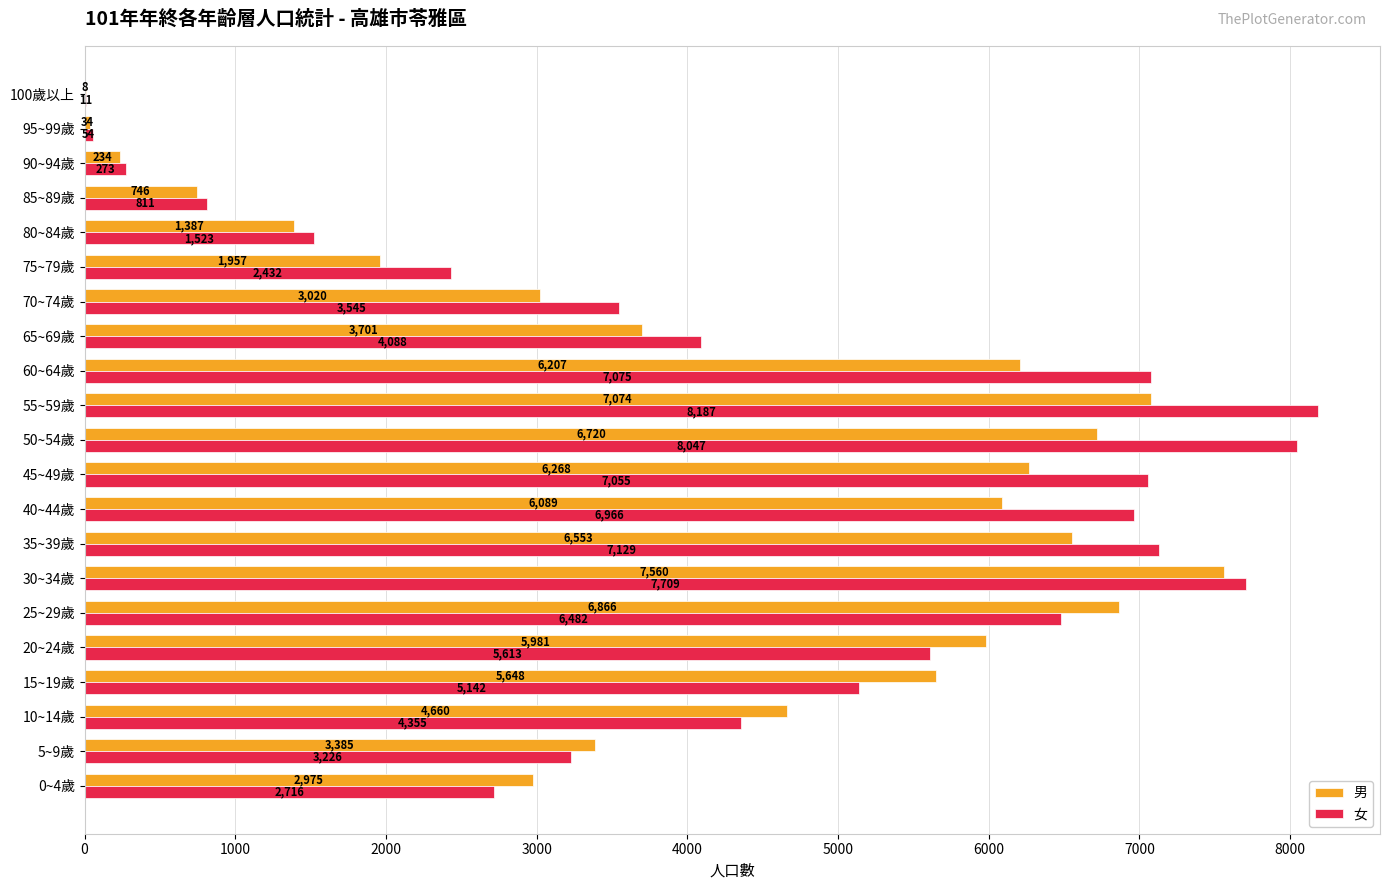

What are all the series names shown in the legend?

男, 女